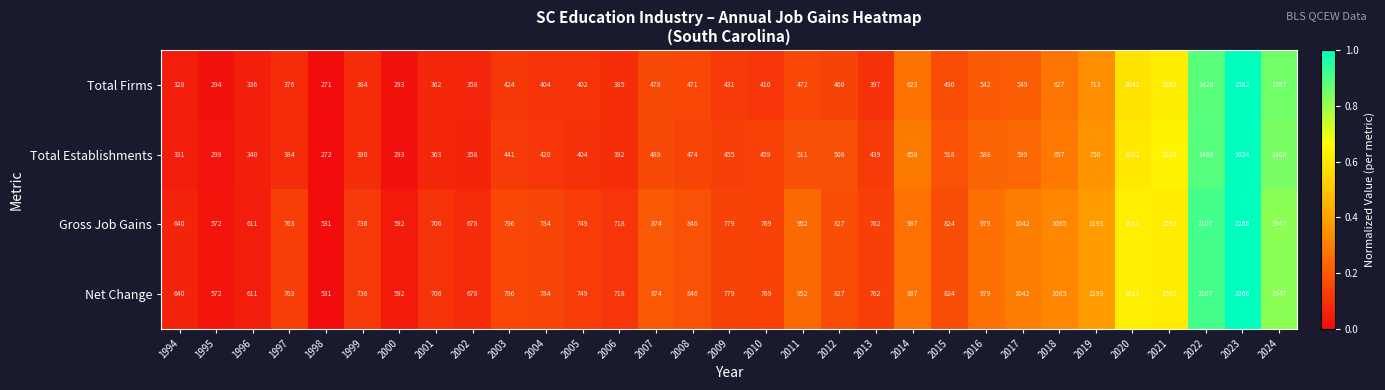

What is the difference between the highest and lowest values at 2019?

480